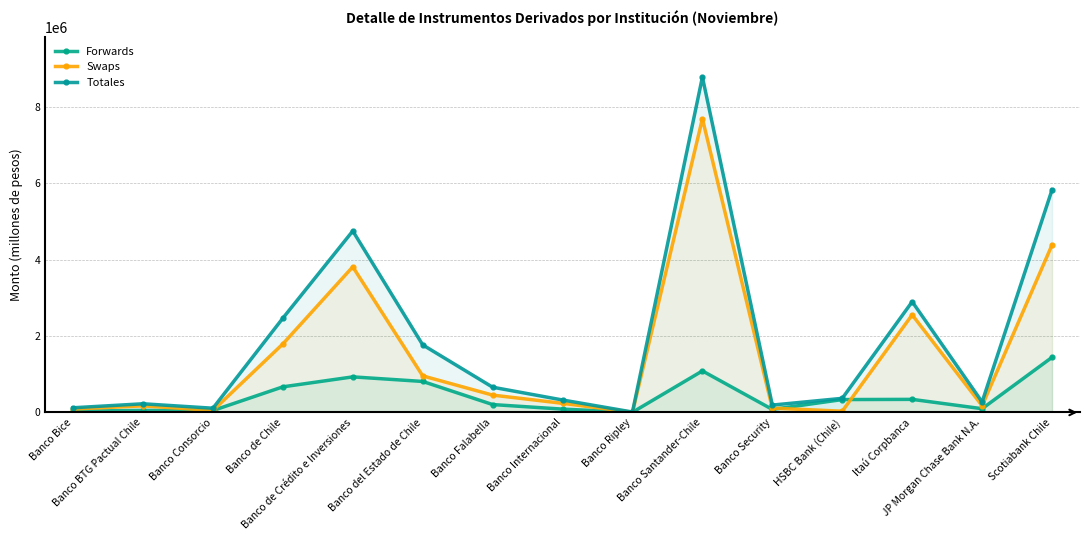

Which series has the largest range (max minus min)?

Totales